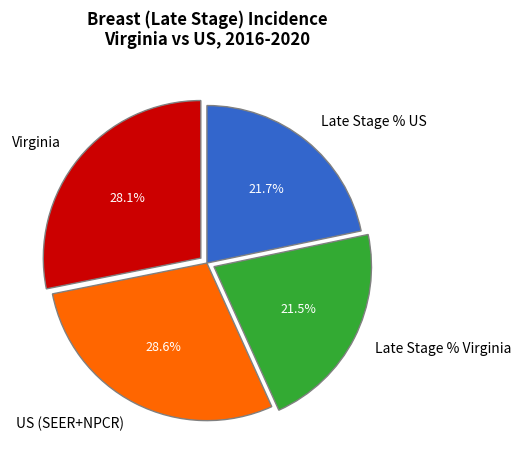

How much of the chart is everything except Late Stage % Virginia?

78.5%